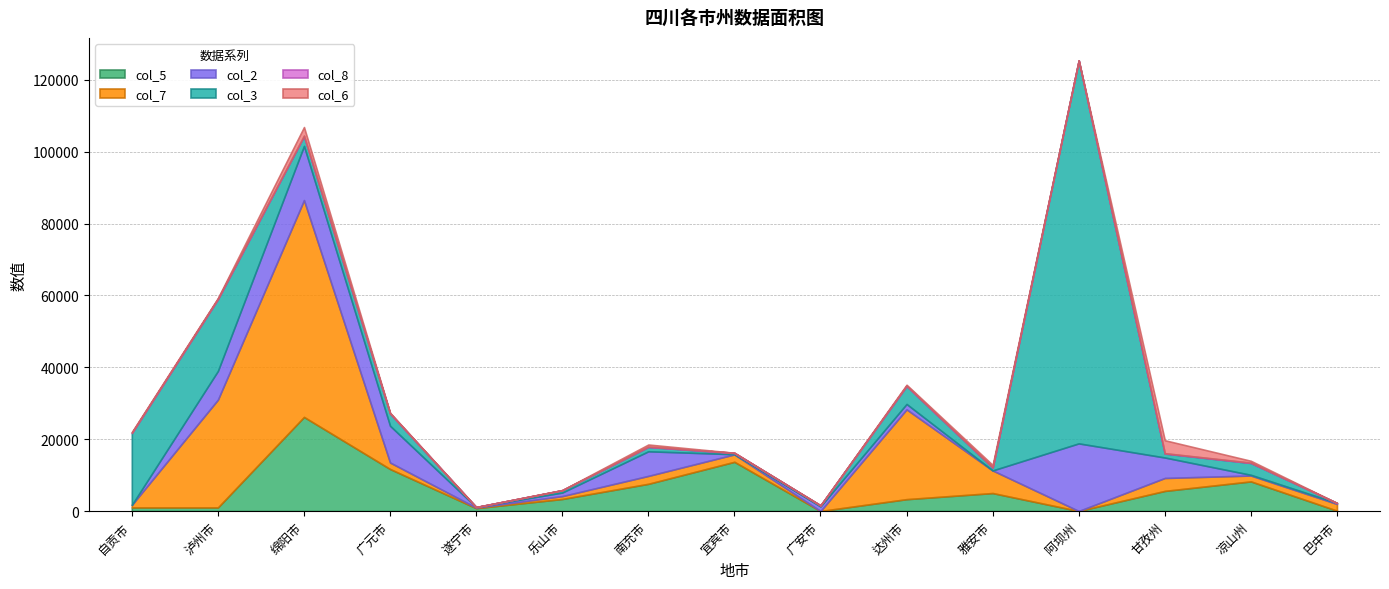

What are all the series names shown in the legend?

col_5, col_7, col_2, col_3, col_8, col_6